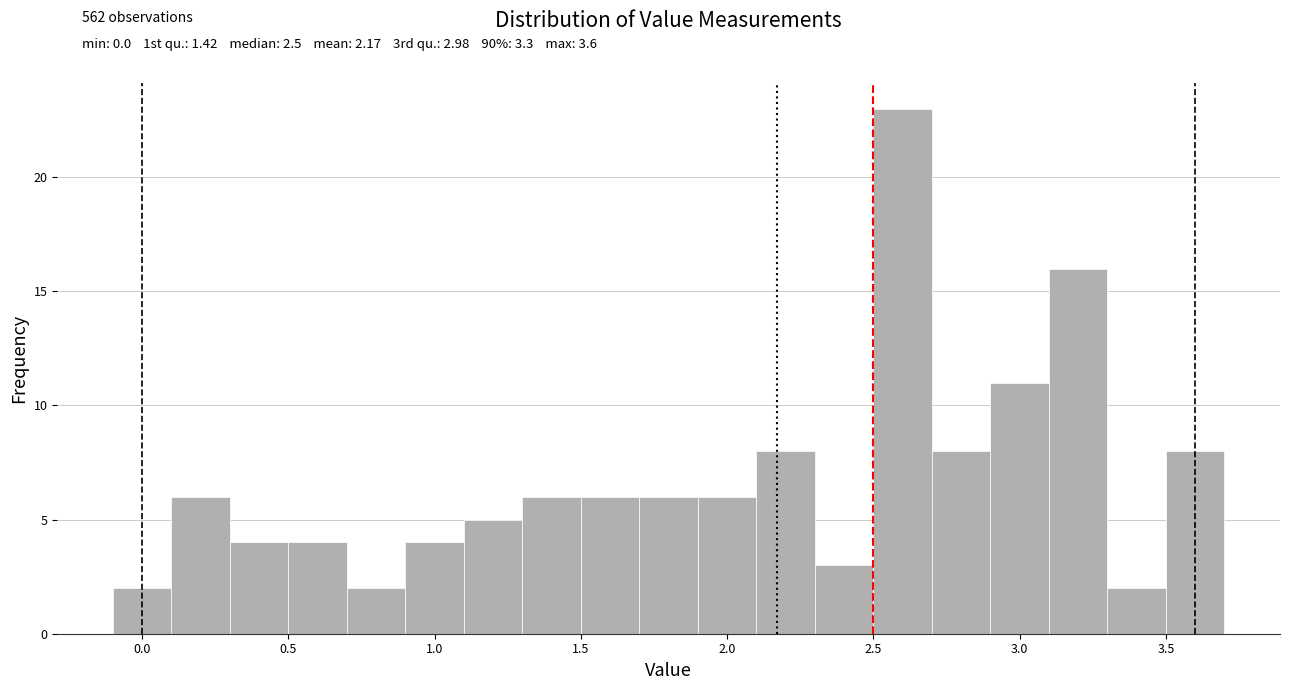

Which range on the x-axis has the tallest bar?

2.5 to 2.7